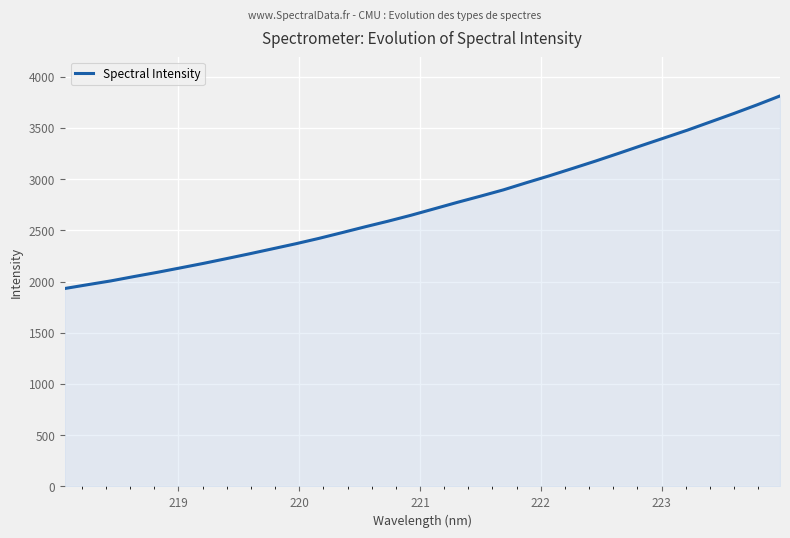

What is the smallest value displayed?

1931.7